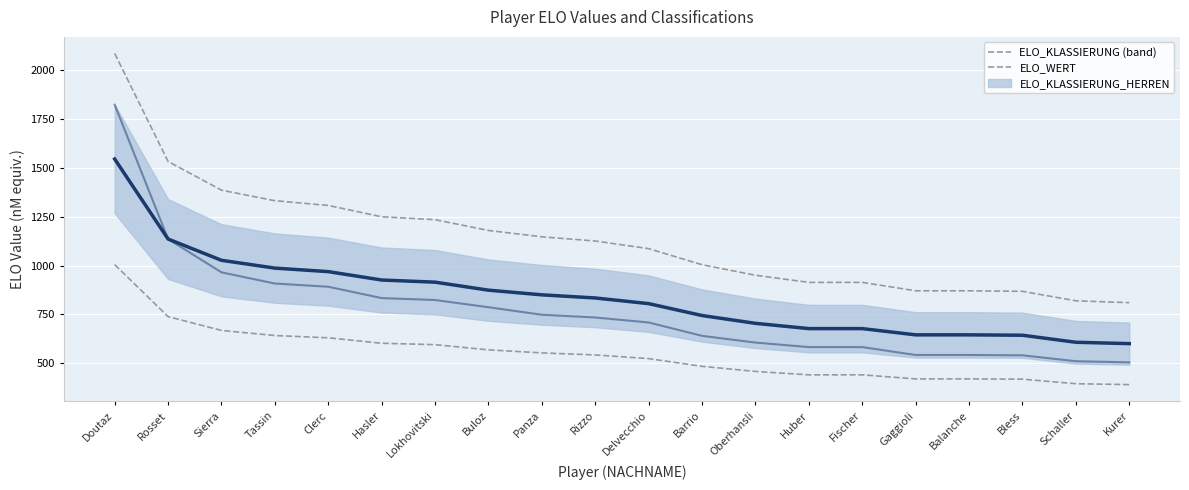

What is the difference between the ELO_WERT values at Sierra and Lokhovitski?

112.0